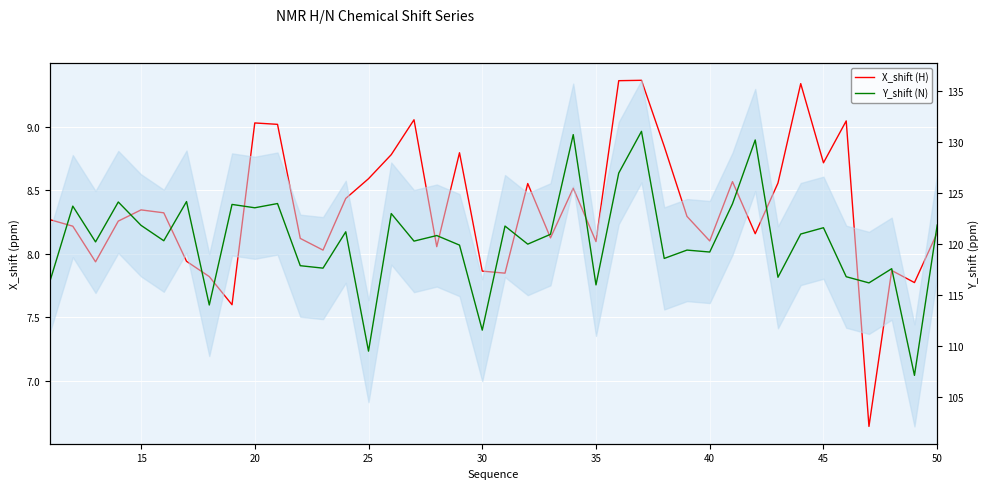

Reading left to right, extract all data points from this chart.

X_shift (H): 8.3	8.2	7.9	8.3	8.3	8.3	7.9	7.8	7.6	9.0	9.0	8.1	8.0	8.4	8.6	8.8	9.1	8.1	8.8	7.9	7.8	8.6	8.1	8.5	8.1	9.4	9.4	8.8	8.3	8.1	8.6	8.2	8.6	9.3	8.7	9.0	6.6	7.9	7.8	8.2
Y_shift (N): 116.4	123.7	120.2	124.1	121.8	120.3	124.2	114.0	123.9	123.5	124.0	117.9	117.6	121.2	109.5	123.0	120.3	120.8	119.9	111.6	121.8	120.0	121.0	130.7	116.0	127.0	131.0	118.6	119.4	119.2	123.9	130.2	116.7	121.0	121.6	116.8	116.2	117.6	107.1	121.9